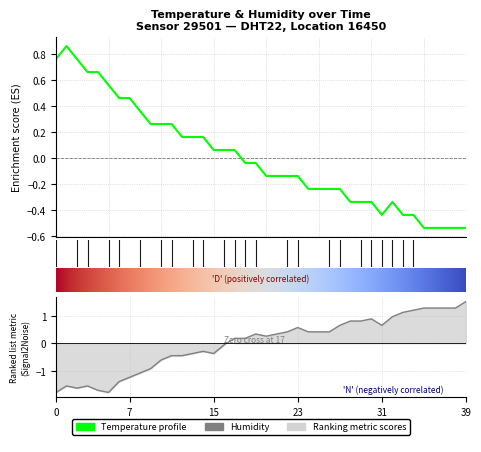

How many lines are shown in the chart?

2